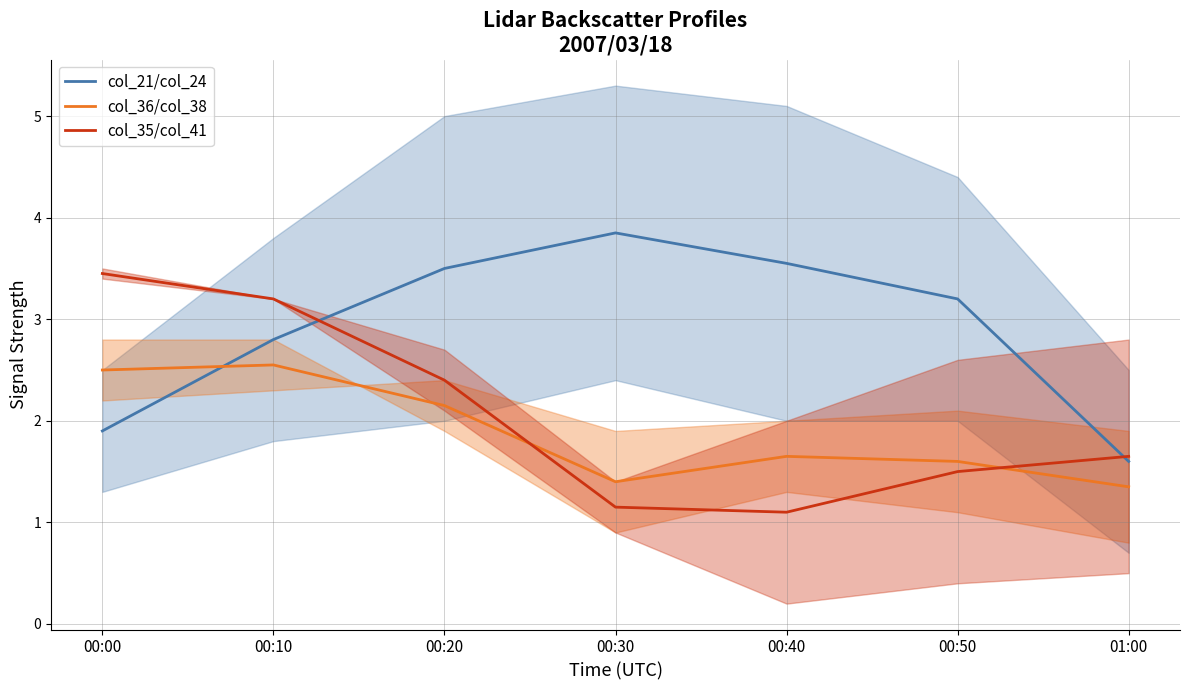

Reading left to right, list all the values displayed in this chart.

col_21/col_24: 1.9	2.8	3.5	3.8	3.5	3.2	1.6
col_36/col_38: 2.5	2.5	2.1	1.4	1.6	1.6	1.4
col_35/col_41: 3.5	3.2	2.4	1.1	1.1	1.5	1.6